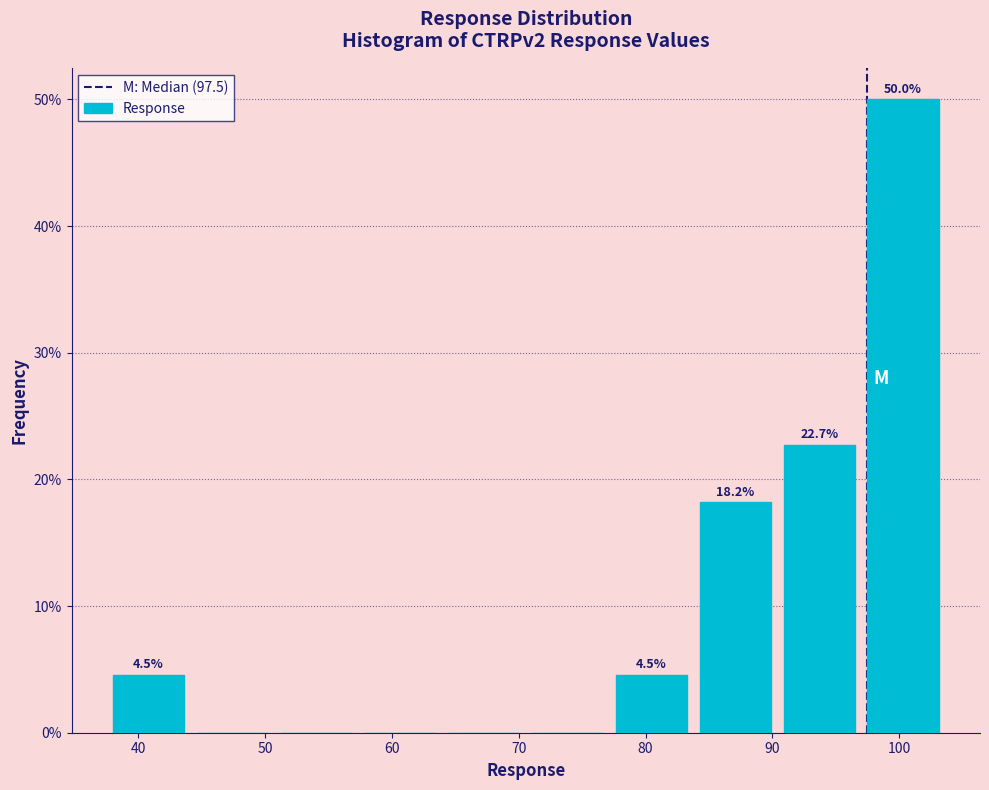

Over which range of the x-axis is the bar tallest?

97 to 104